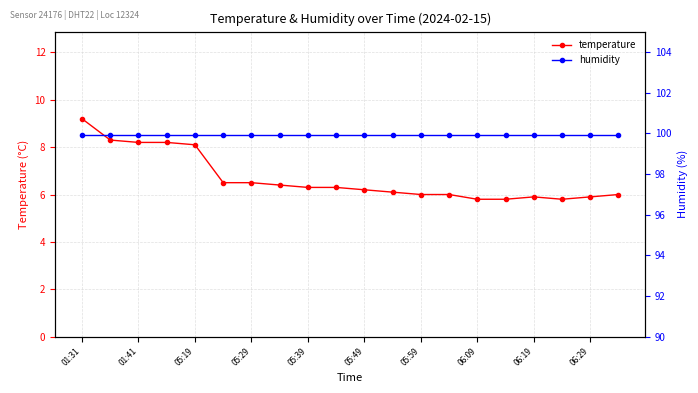

Where does the temperature series first go above 6?

01:31